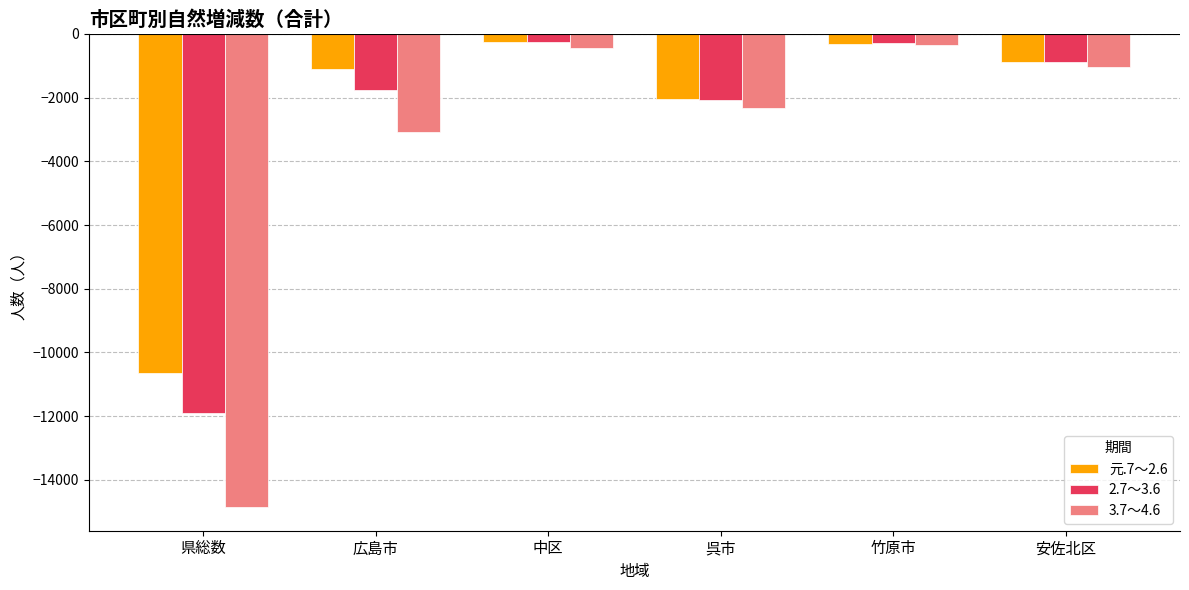

How many values in the 元.7～2.6 series exceed -876?

2